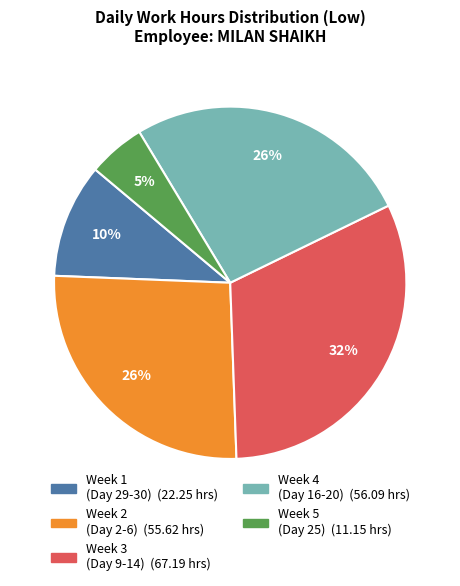

Is there any slice that represents more than half of the pie?

No